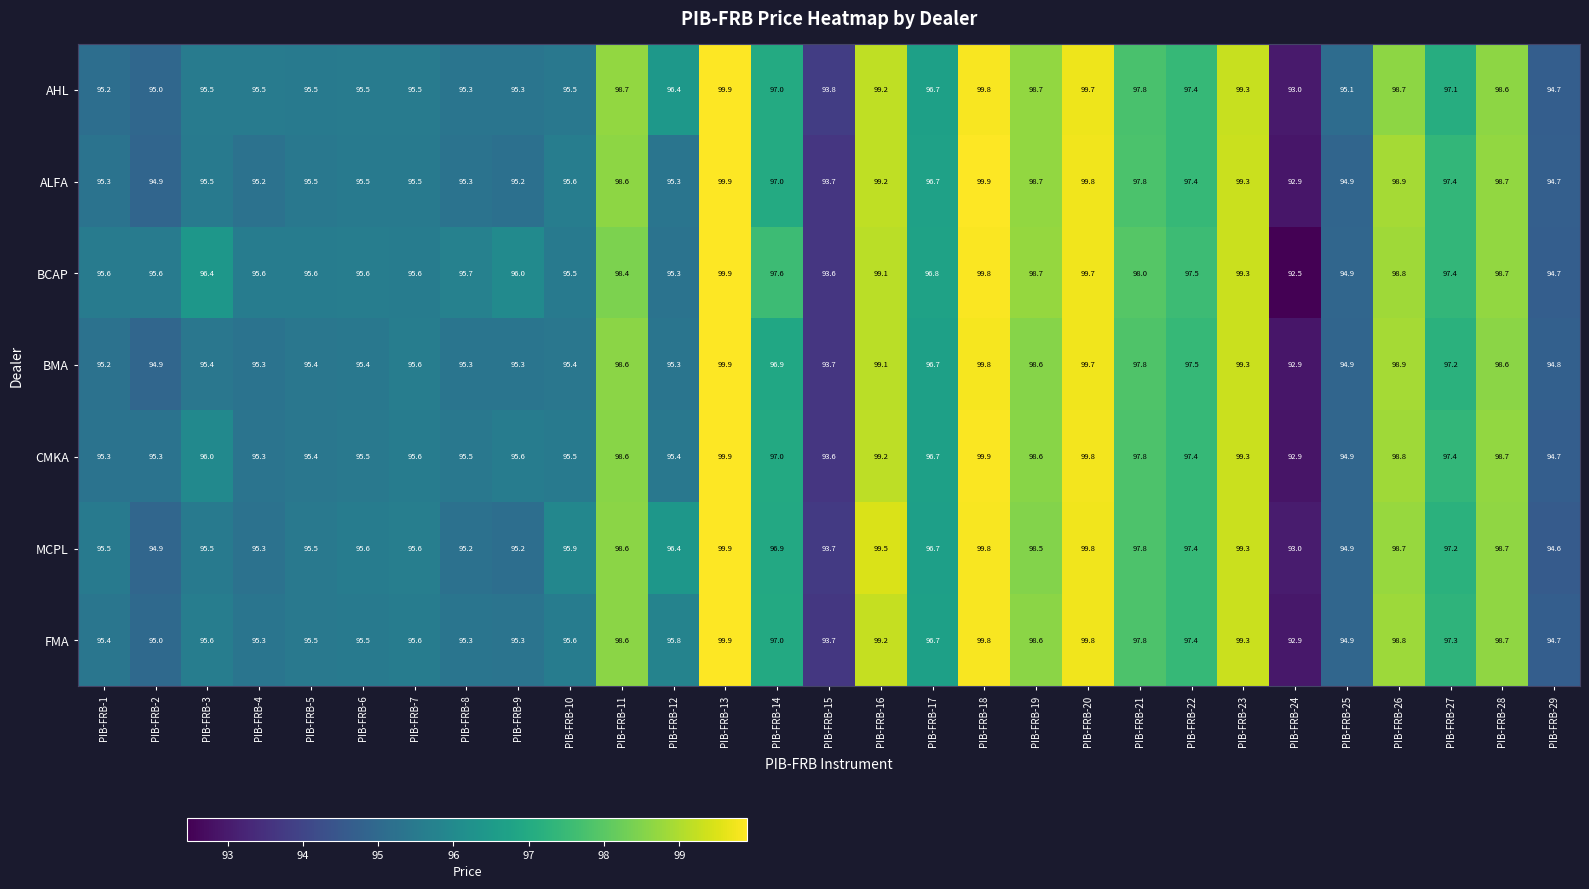

What is the sum of the BCAP values at PIB-FRB-13 and PIB-FRB-12?

195.2